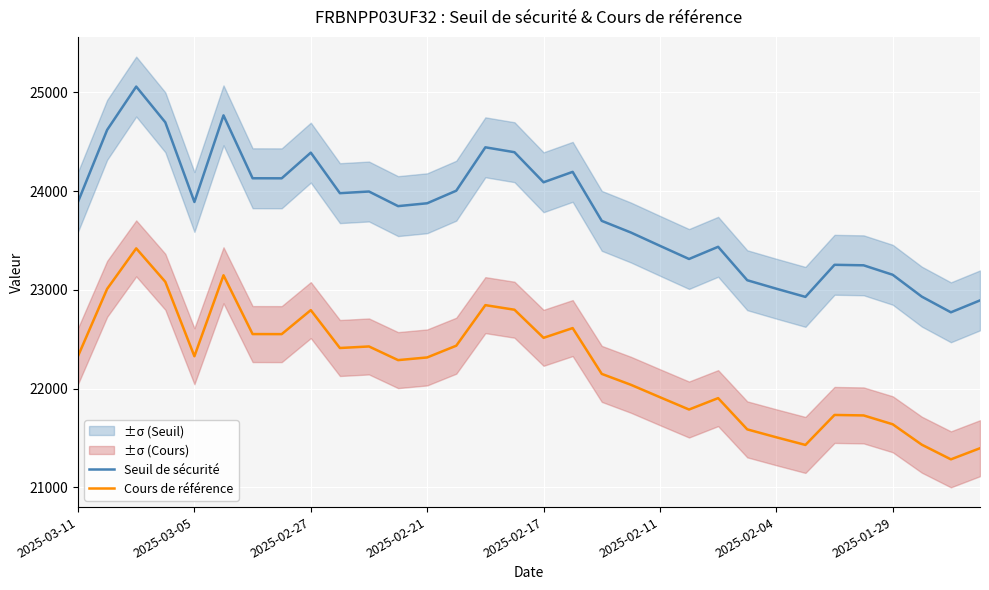

The value of Cours de référence at 2025-03-05 is 35299.7. True or false?

False